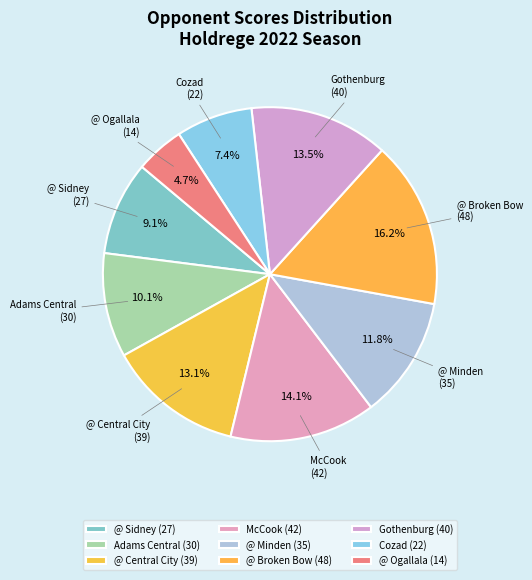

The @ Central City slice represents 13% of the pie. True or false?

True